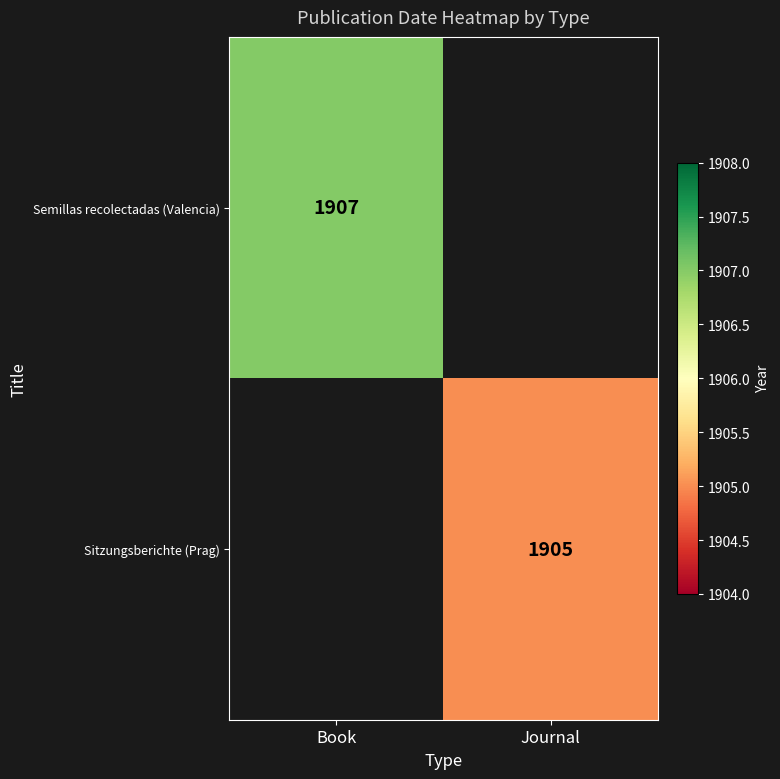

True or false: Semillas recolectadas (Valencia) has a value of 2549 at Book.

False